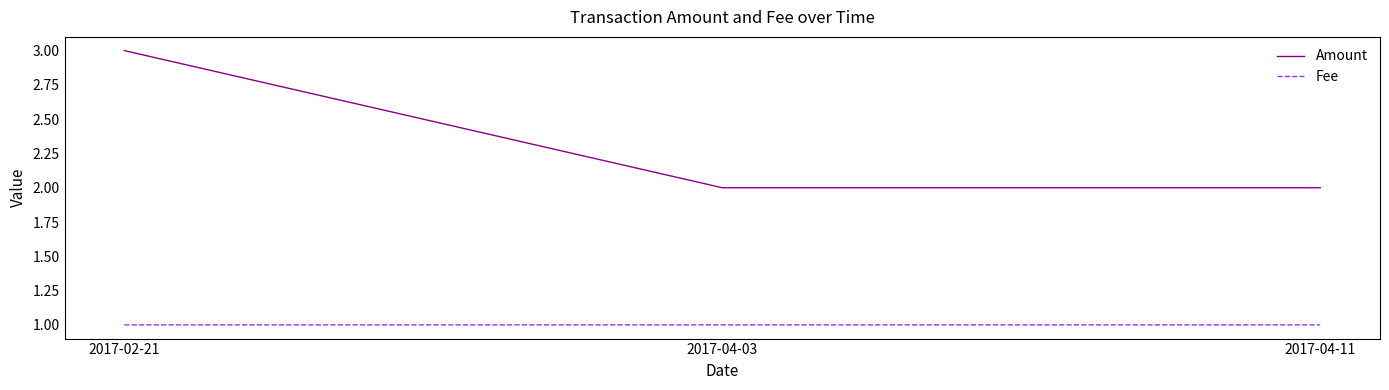

How many lines are shown in the chart?

2